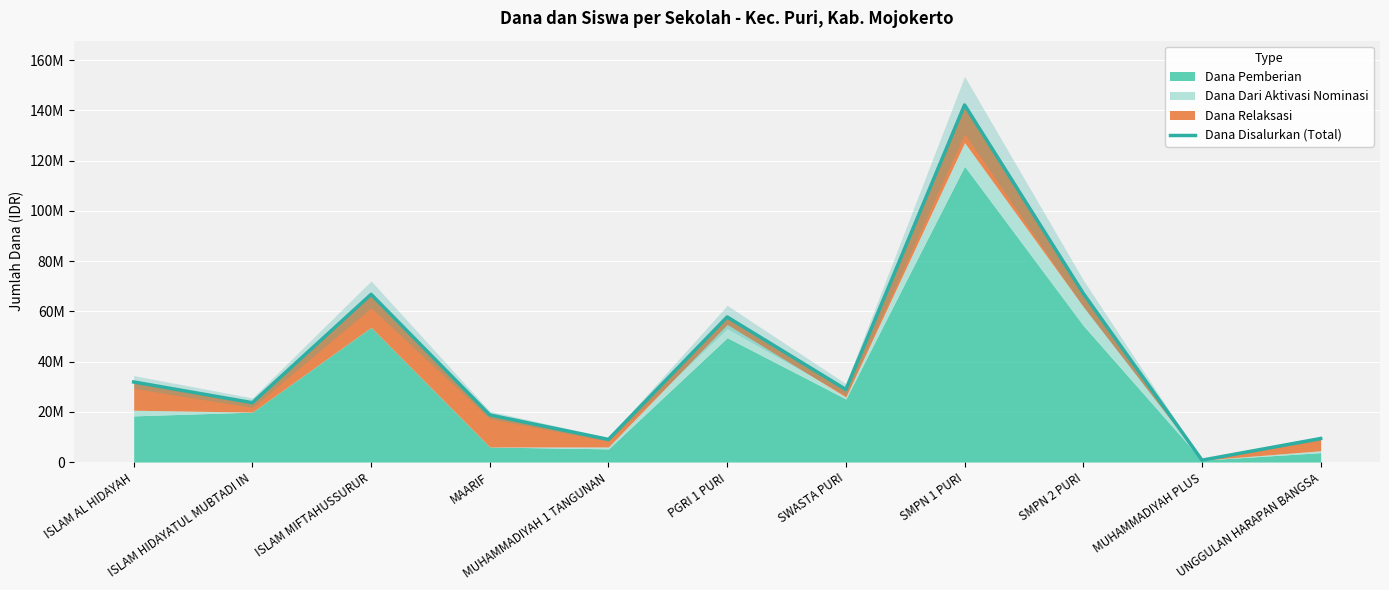

What is the difference between the values at UNGGULAN HARAPAN BANGSA and SMPN 2 PURI?

57750000